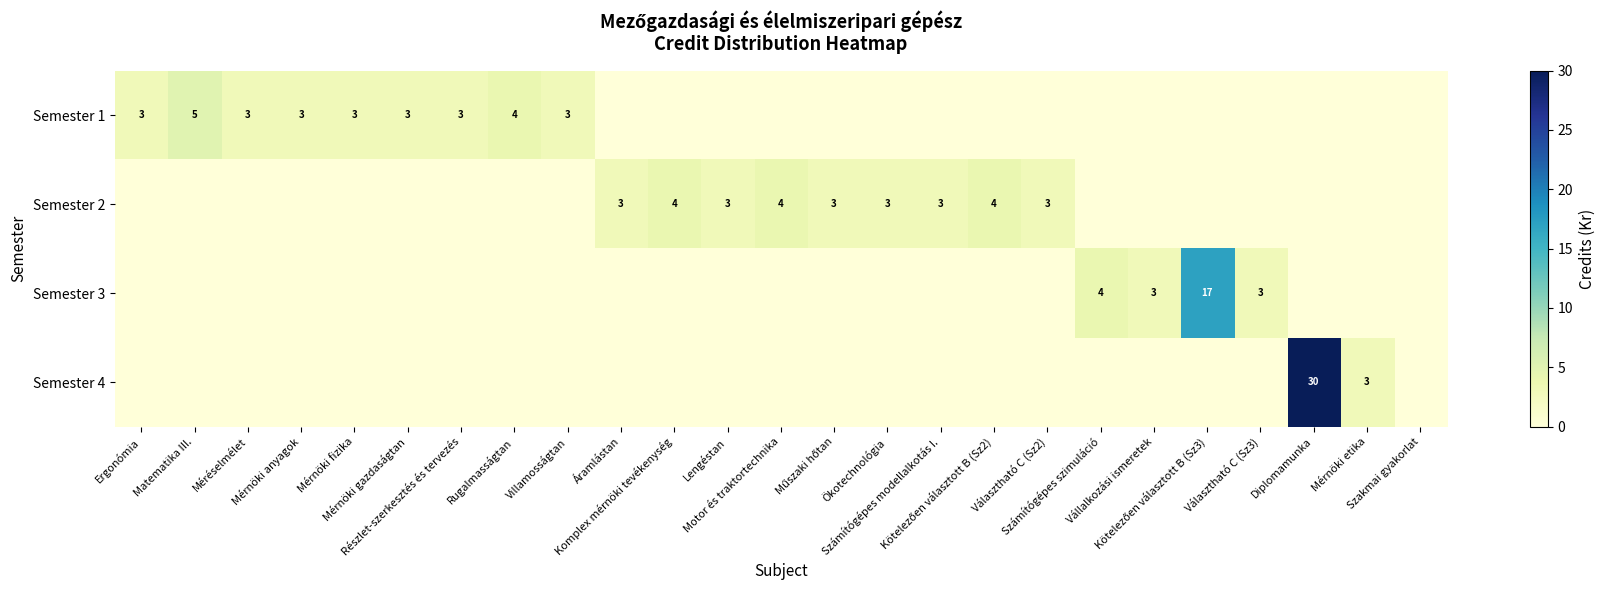

Rank the series by their maximum value, from lowest to highest.

Semester 2, Semester 1, Semester 3, Semester 4